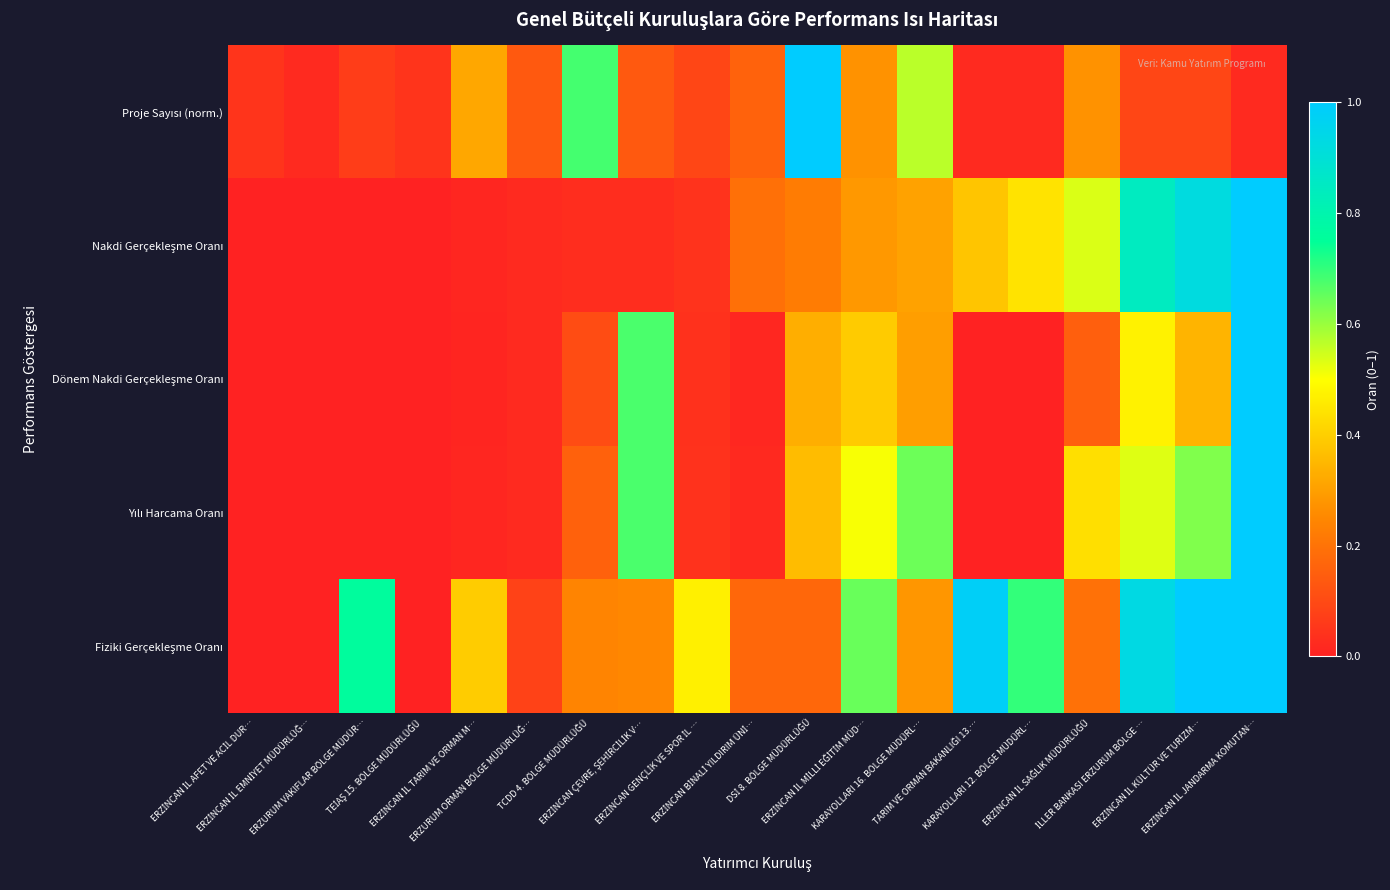

Which series has the largest total across all categories?

Fiziki Gerçekleşme Oranı